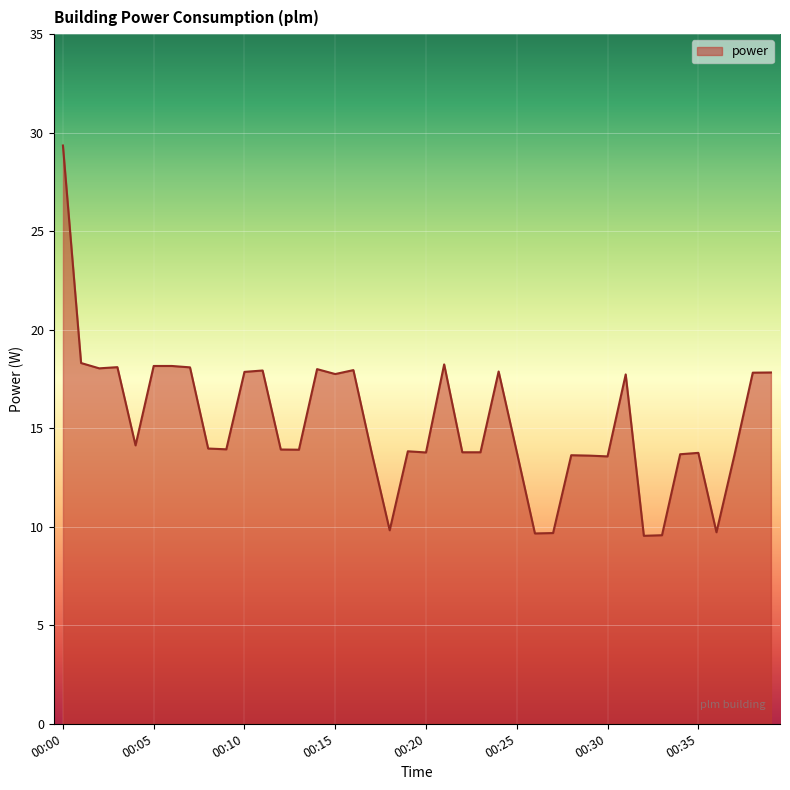

What is the greatest value displayed?

29.4